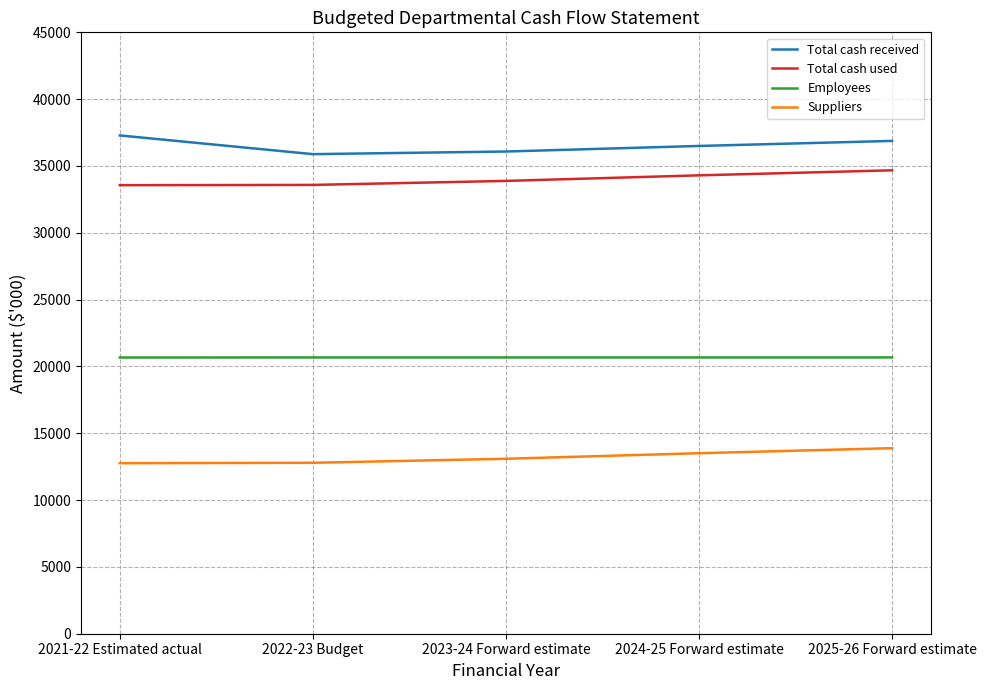

The value of Total cash received at 2024-25 Forward estimate is 15243. True or false?

False